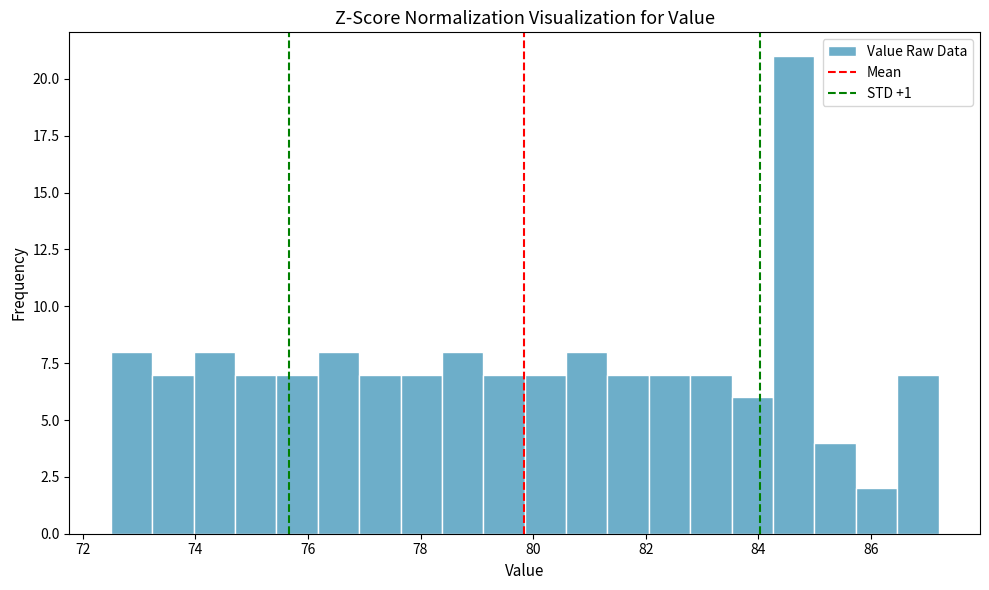

Read against the x-axis, roughly where is the centre of the tallest bar?

84.6